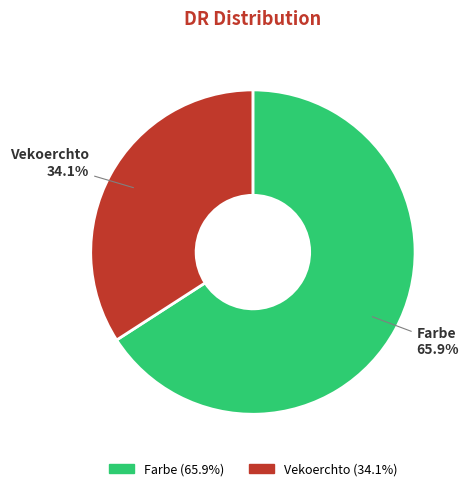

Count the number of slices in the pie.

2